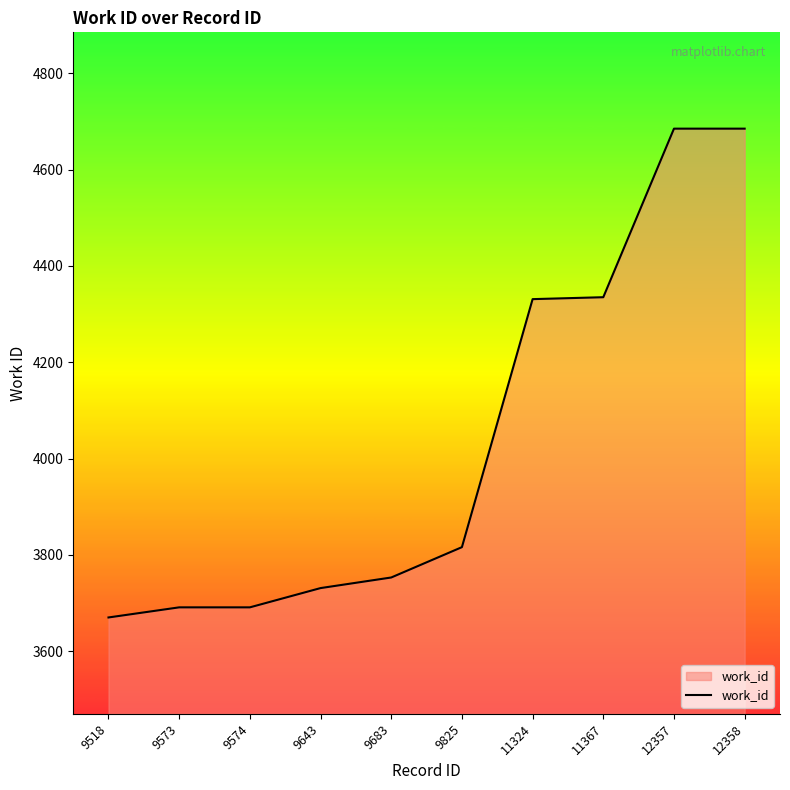

What is the ratio of the value at 9574 to the value at 9683?

1.0